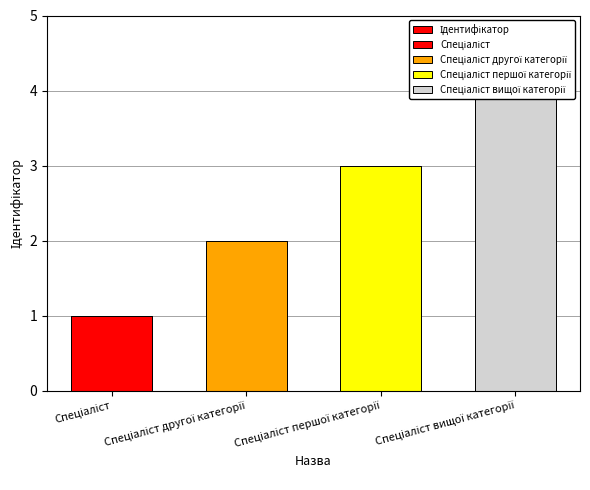

At which category does the chart reach its minimum across all series?

Спеціаліст